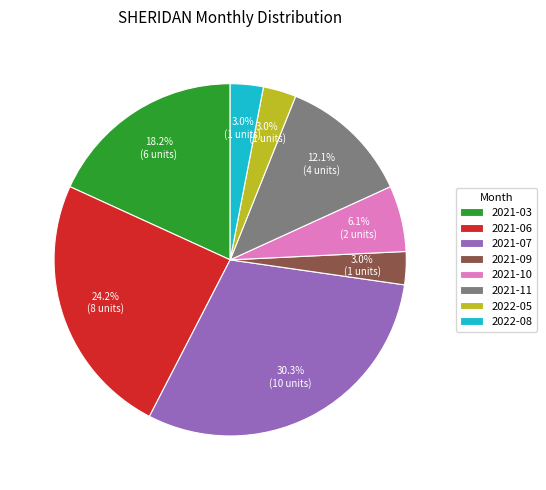

How many slices are in this pie chart?

8